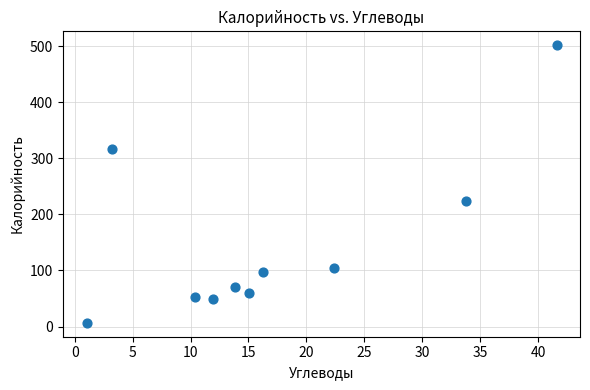

What Y value in the scatter plot is closest to 254?

224.0